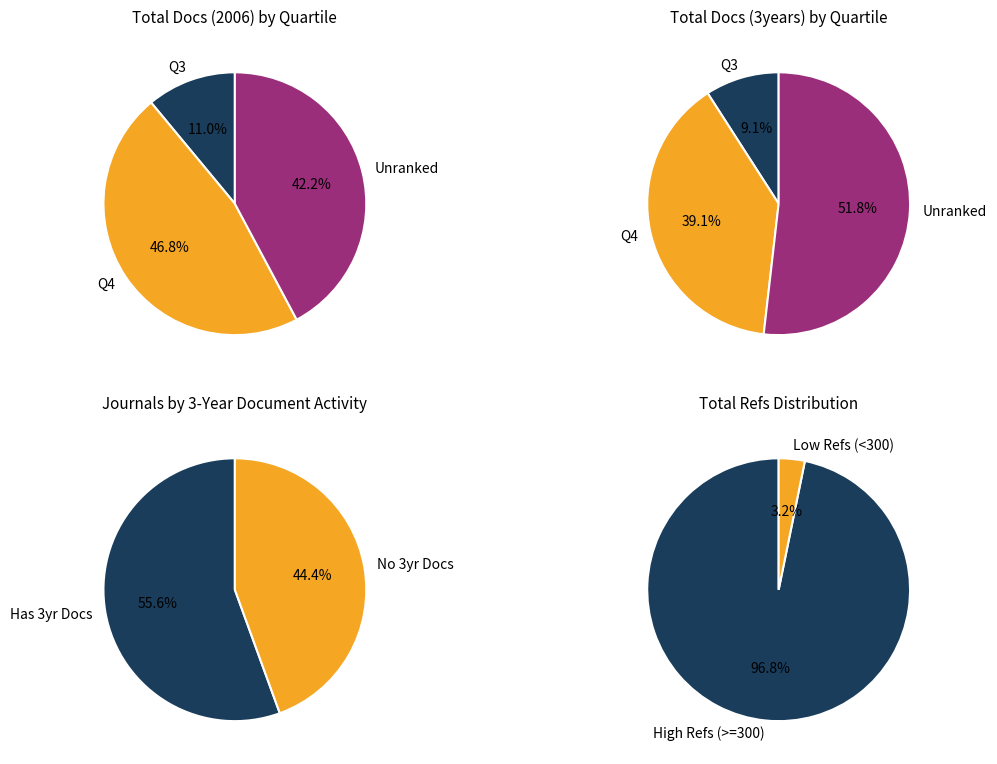

True or false: Revista de Metodos Cuantitativos accounts for 0% of the total.

True